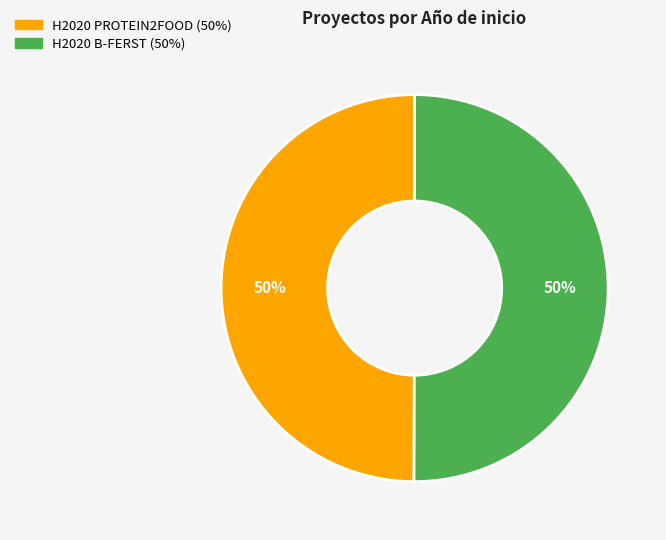

What percentage is the H2020 PROTEIN2FOOD slice, to the nearest percent?

50%